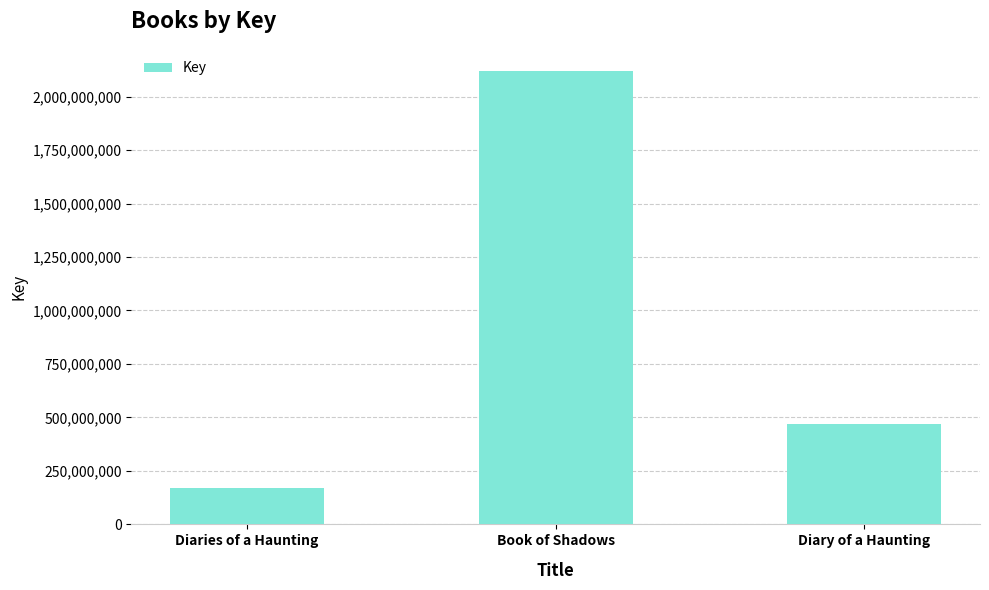

What is the value of the 2nd bar from the left?

2117238770